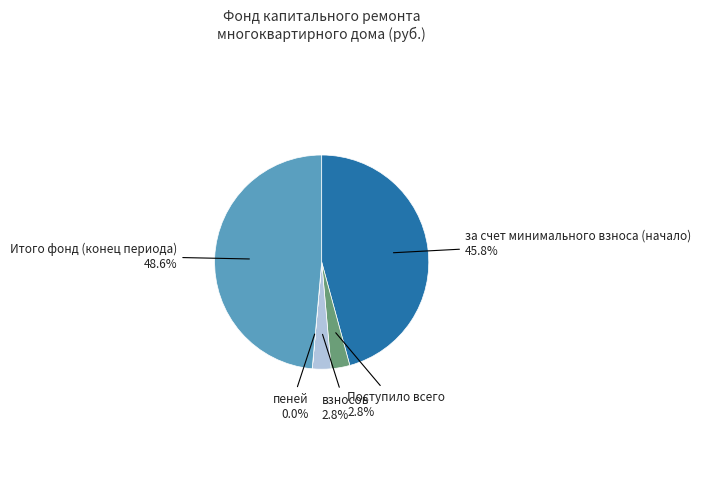

What portion of the pie excludes Поступило всего?

97.2%